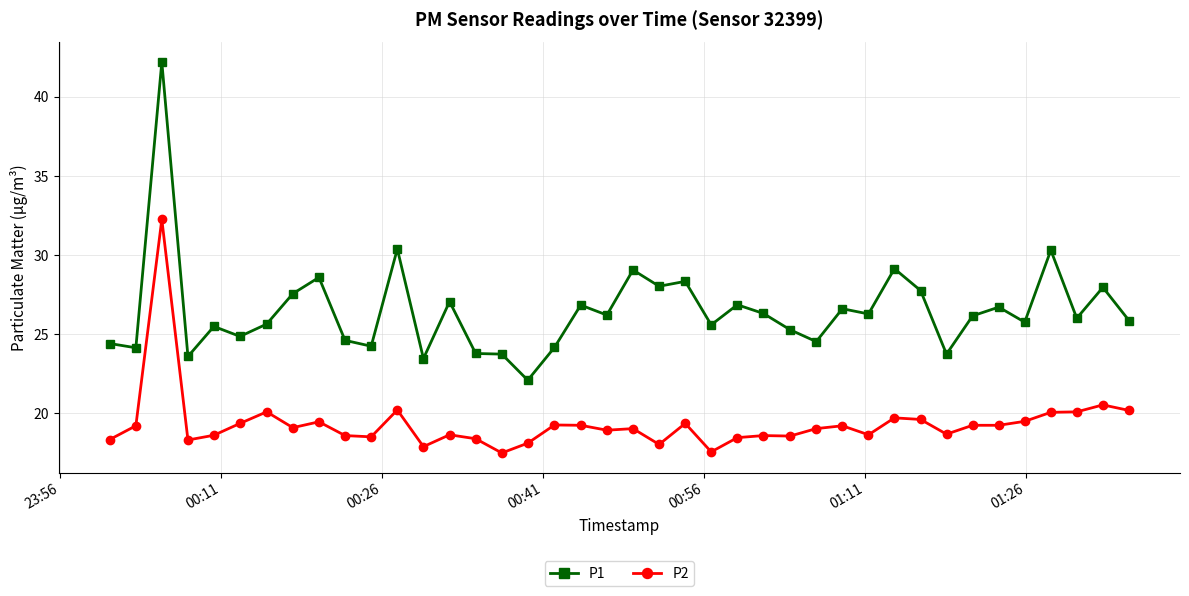

What is the greatest value displayed?

42.2